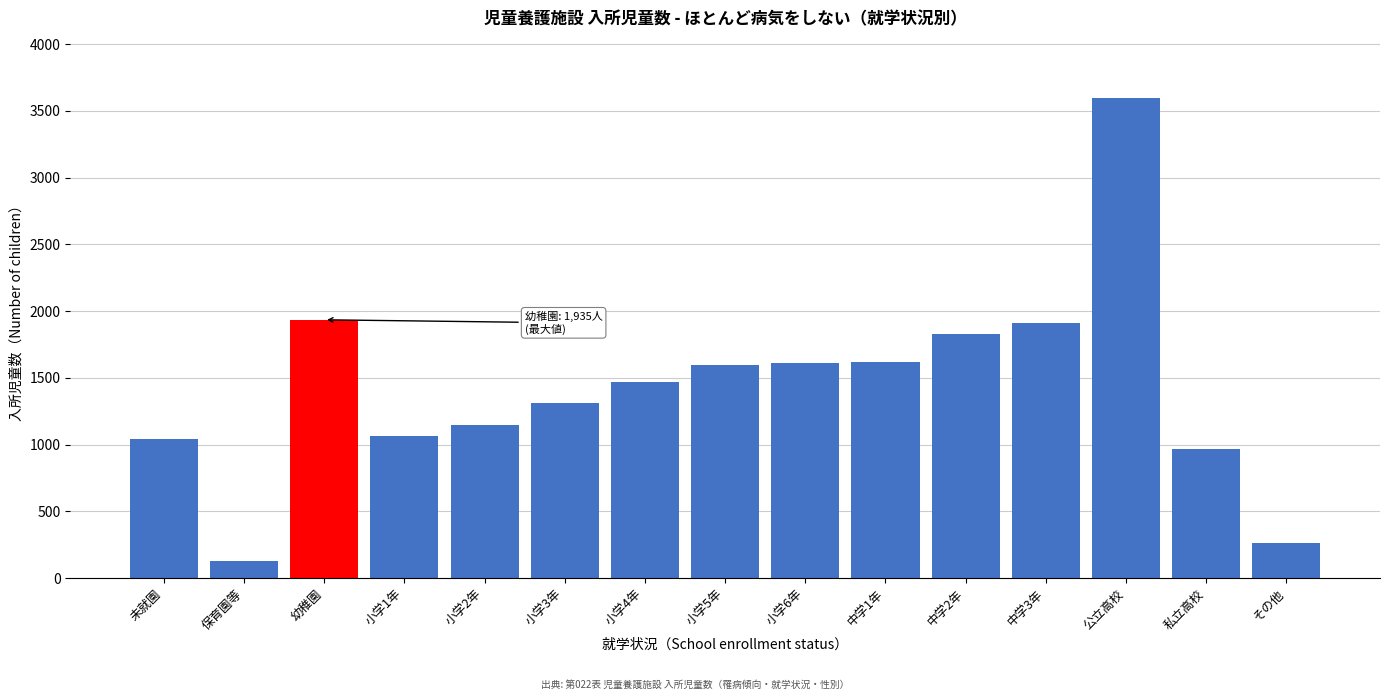

What is the value of the 15th bar from the left?

261